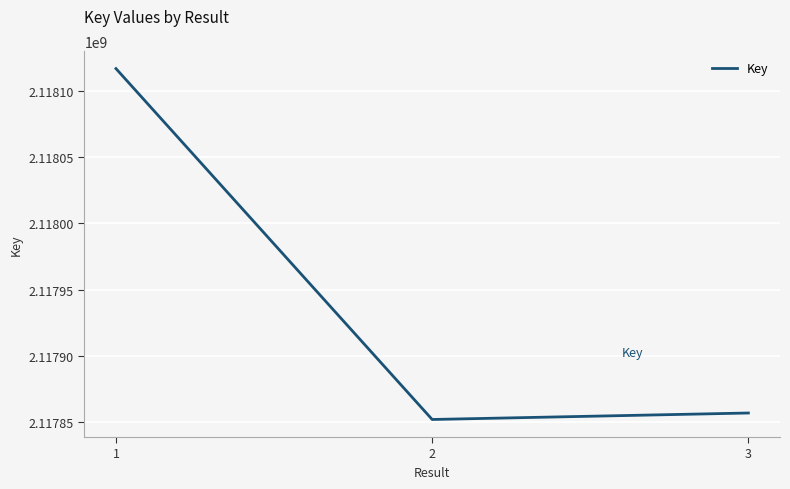

Rank the categories by value from highest to lowest.

1, 3, 2